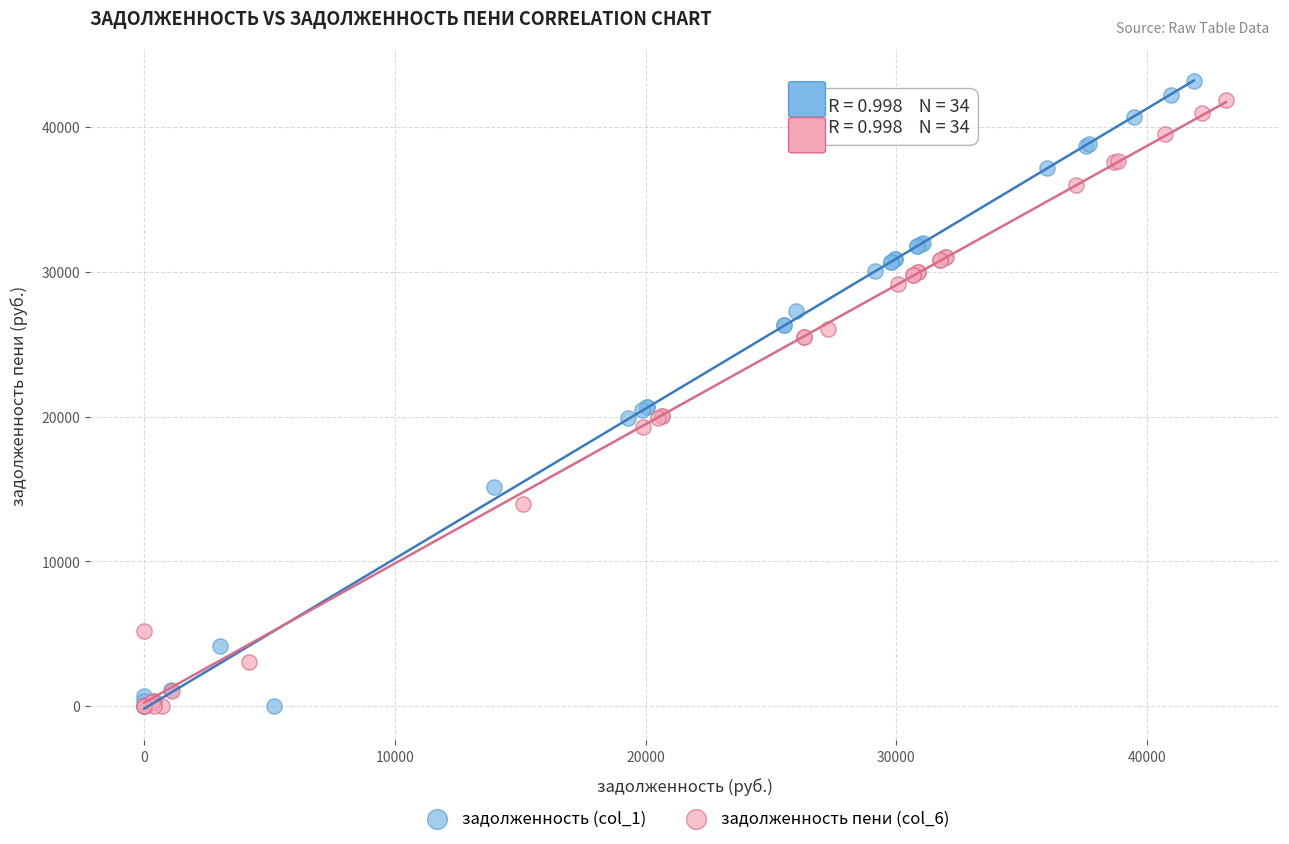

Which series has the widest spread of Y values?

задолженность (col_1)